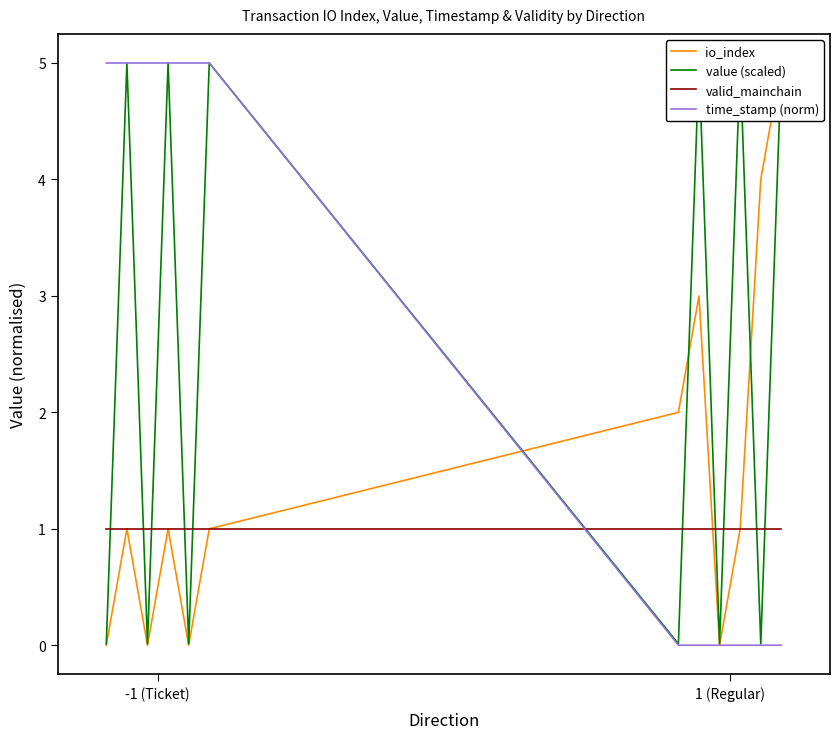

Is it true that valid_mainchain equals 1.7 at 9?

False